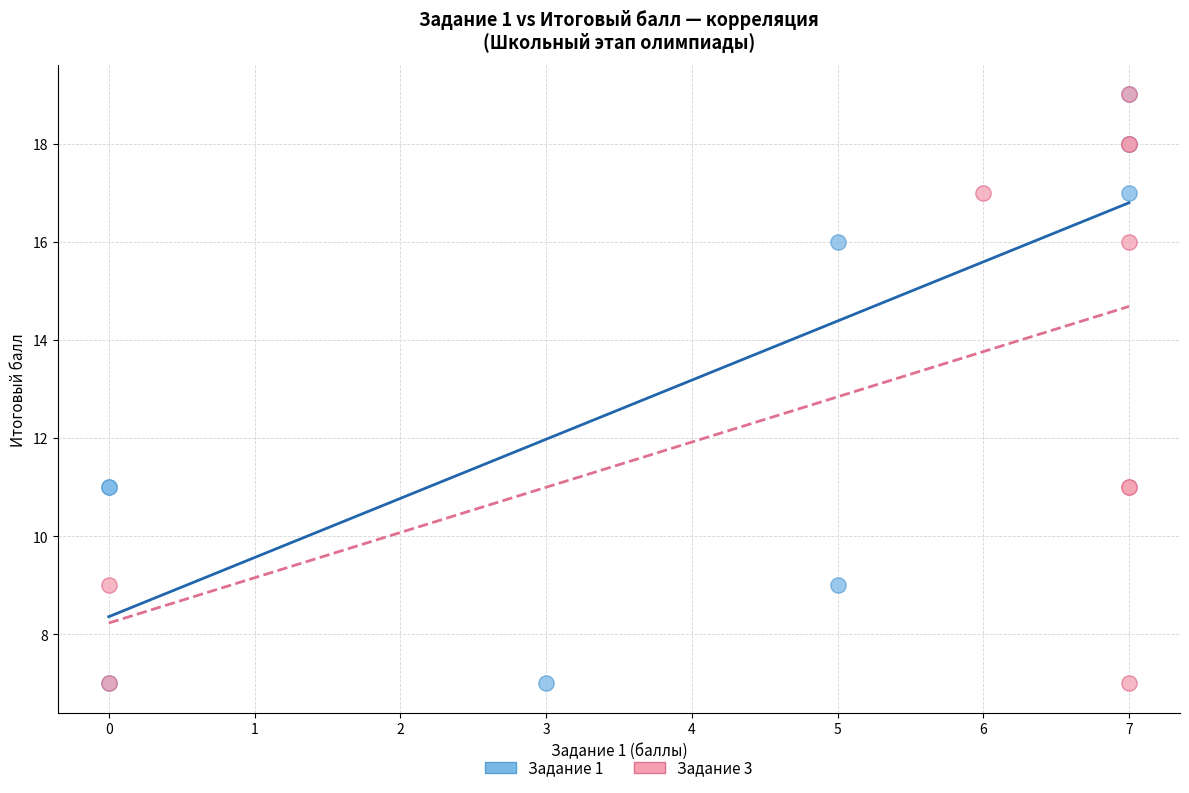

What are all the series names shown in the legend?

Задание 1, Задание 3